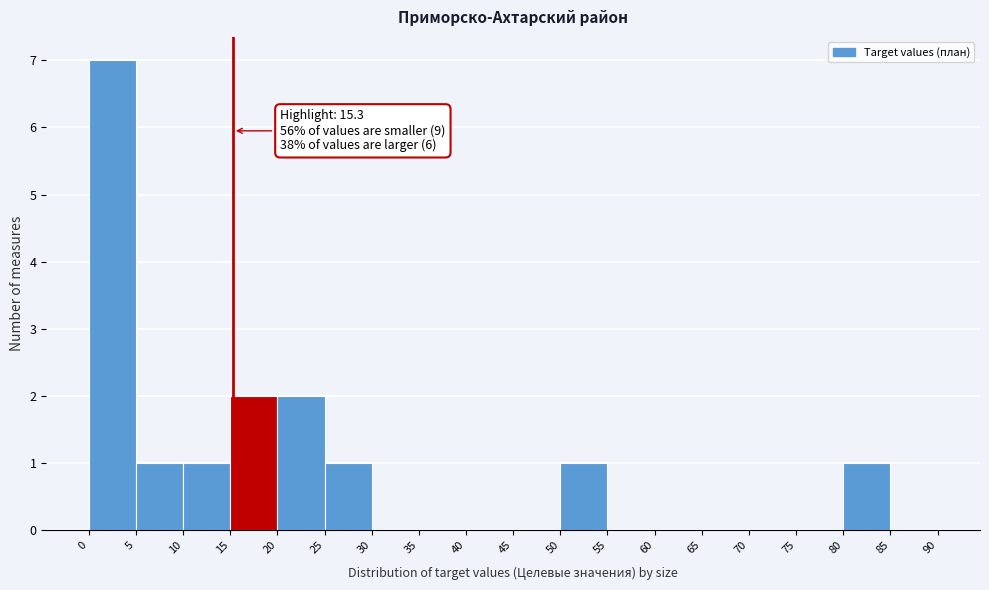

Which range on the x-axis has the tallest bar?

0 to 5